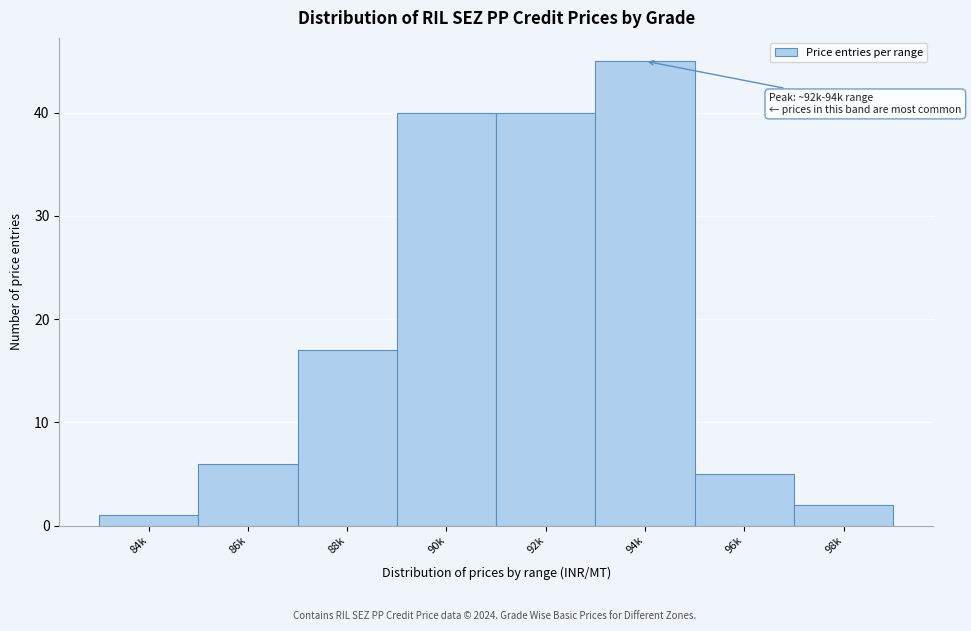

Reading right to left, extract all data points from this chart.

2	5	45	40	40	17	6	1